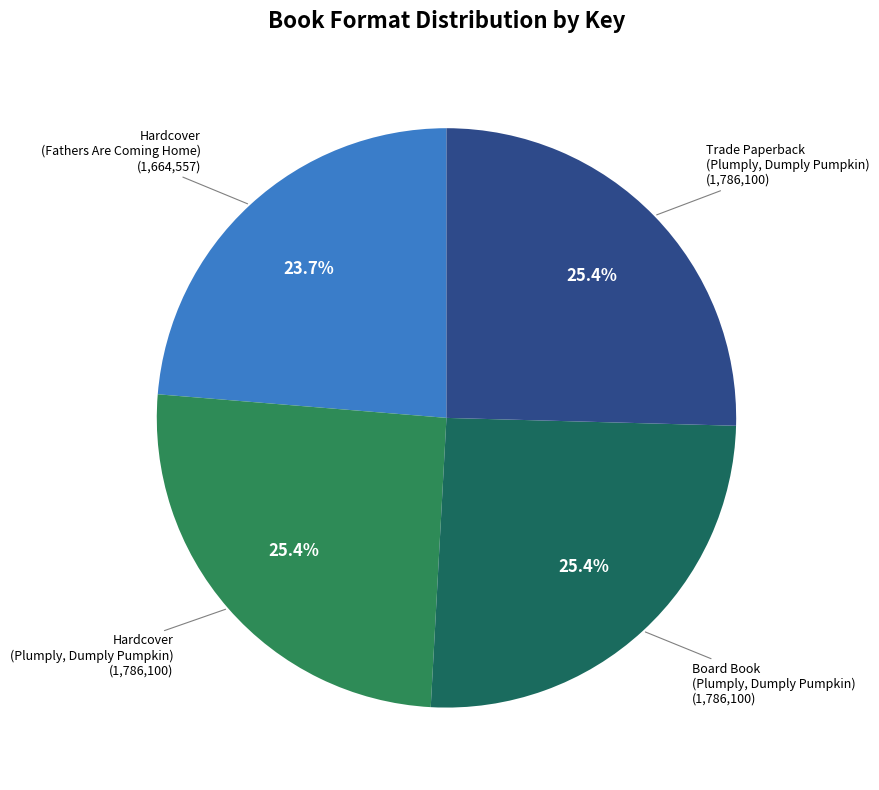

How many slices are in this pie chart?

4